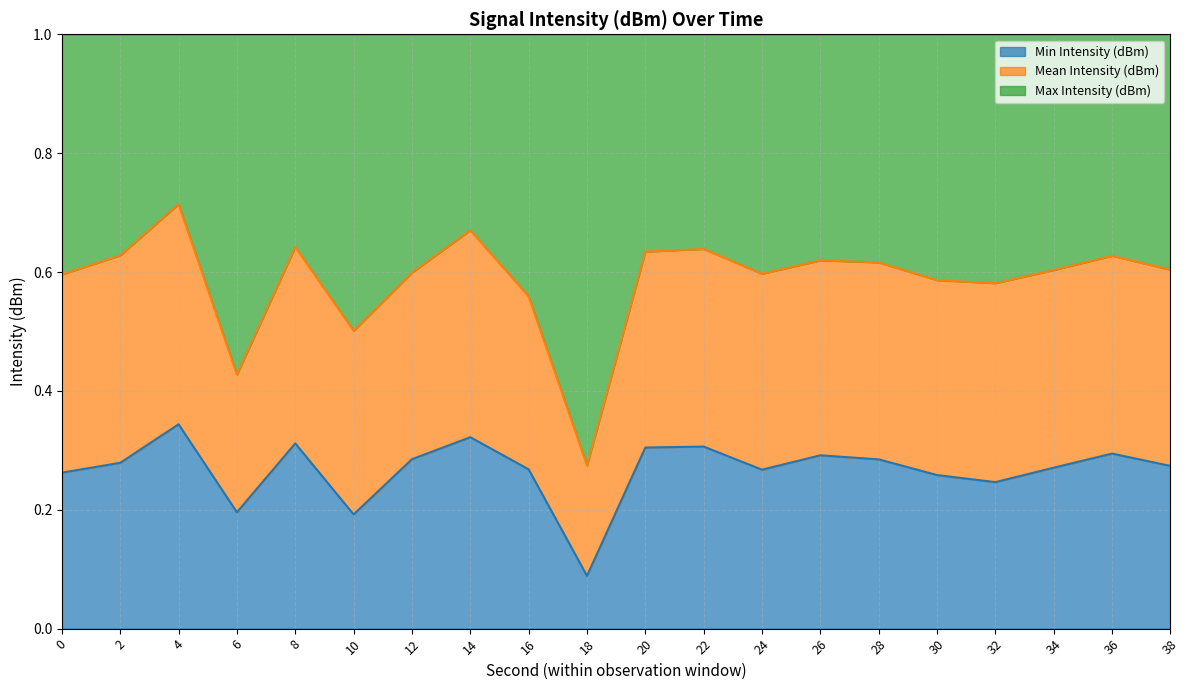

Which series has the widest spread of values?

Mean Intensity (dBm) (line)